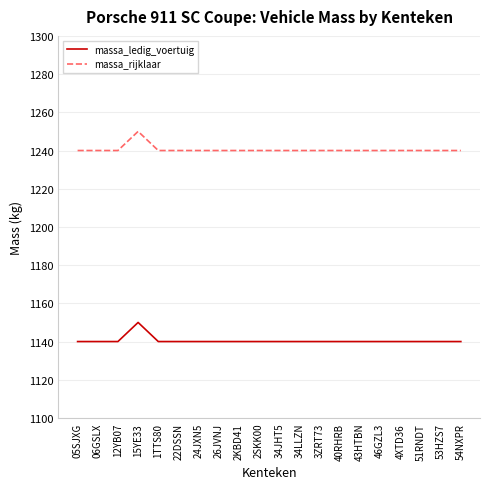

The massa_rijklaar series shows 1240 at 51RNDT. True or false?

True